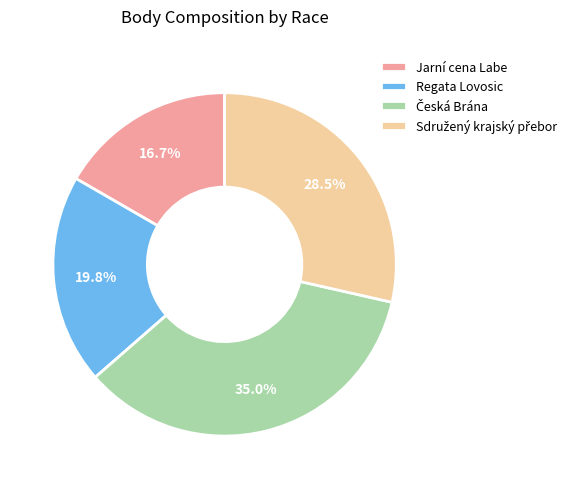

What percentage is the Regata Lovosic slice, to the nearest percent?

20%